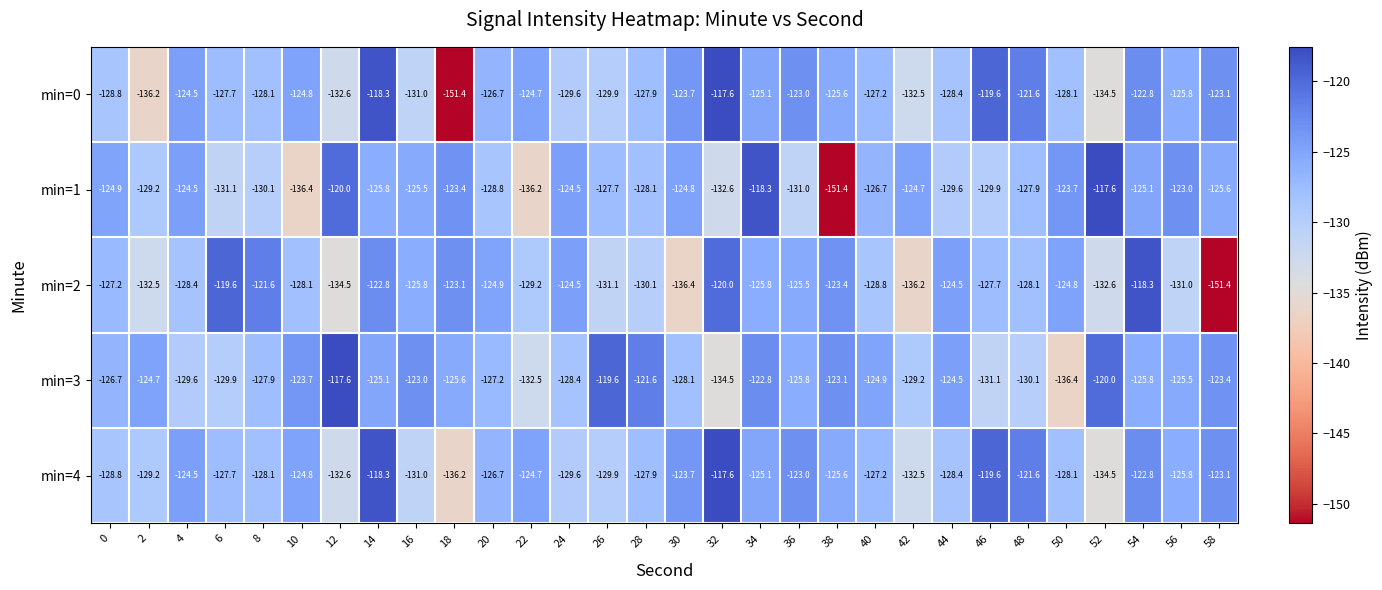

Which category has the lowest value in the min=0 series?

18